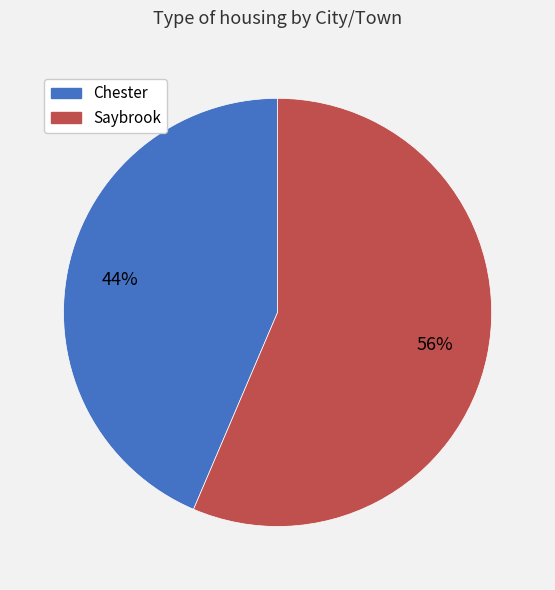

Which category accounts for the majority?

Saybrook